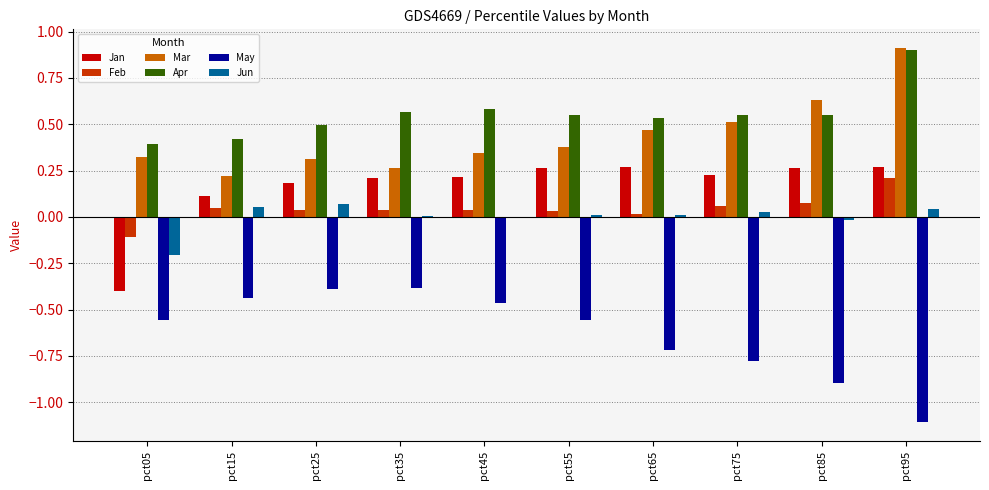

What is the sum of all Feb values?

0.4